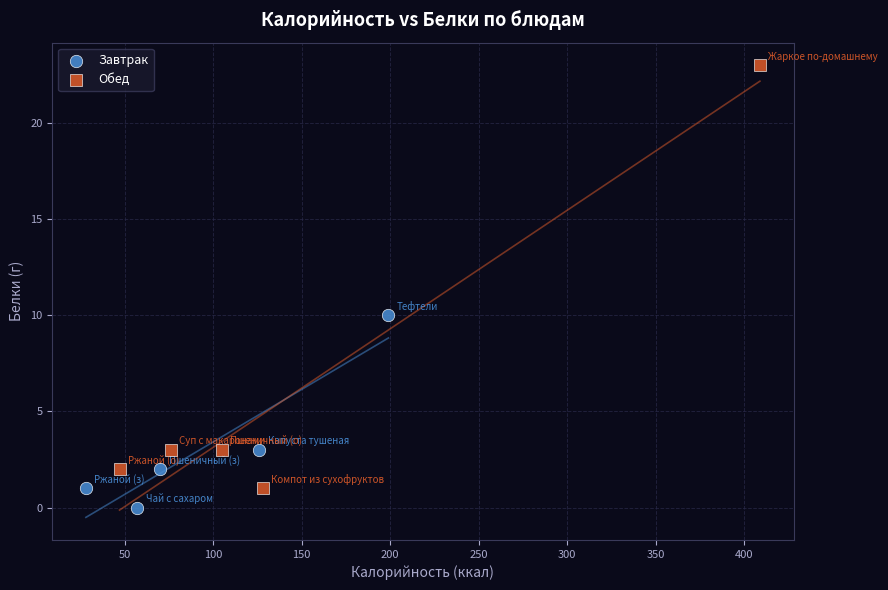

What are all the series names shown in the legend?

Завтрак, Обед